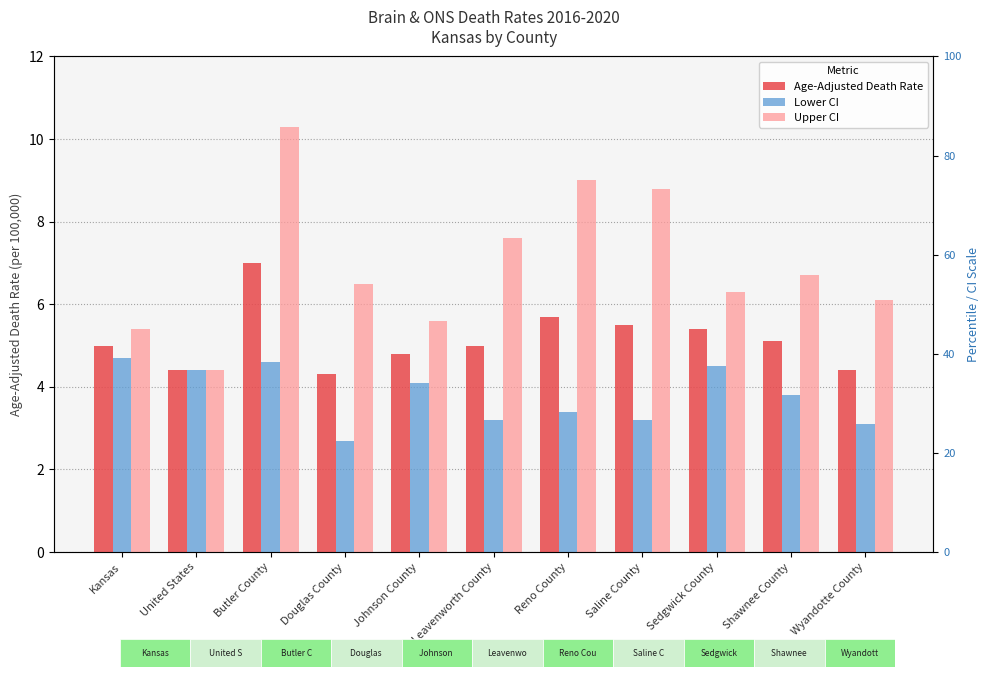

What is the smallest value displayed?

2.7